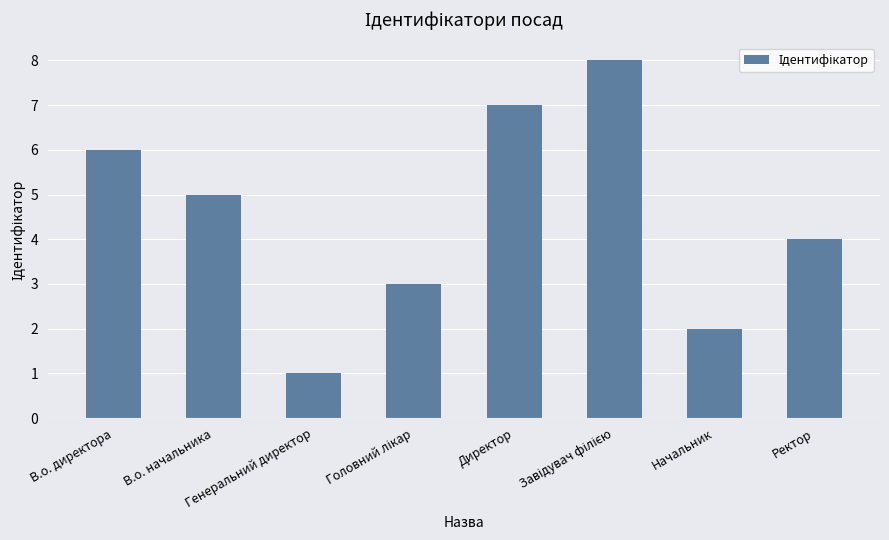

Are the bars horizontal?

No